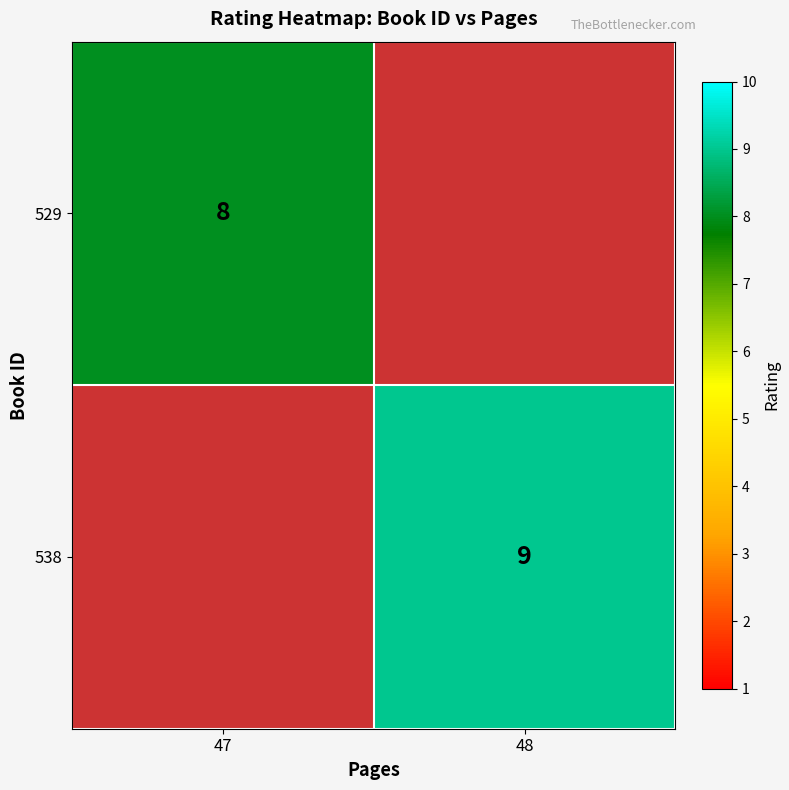

The 529 series shows 2 at 47. True or false?

False